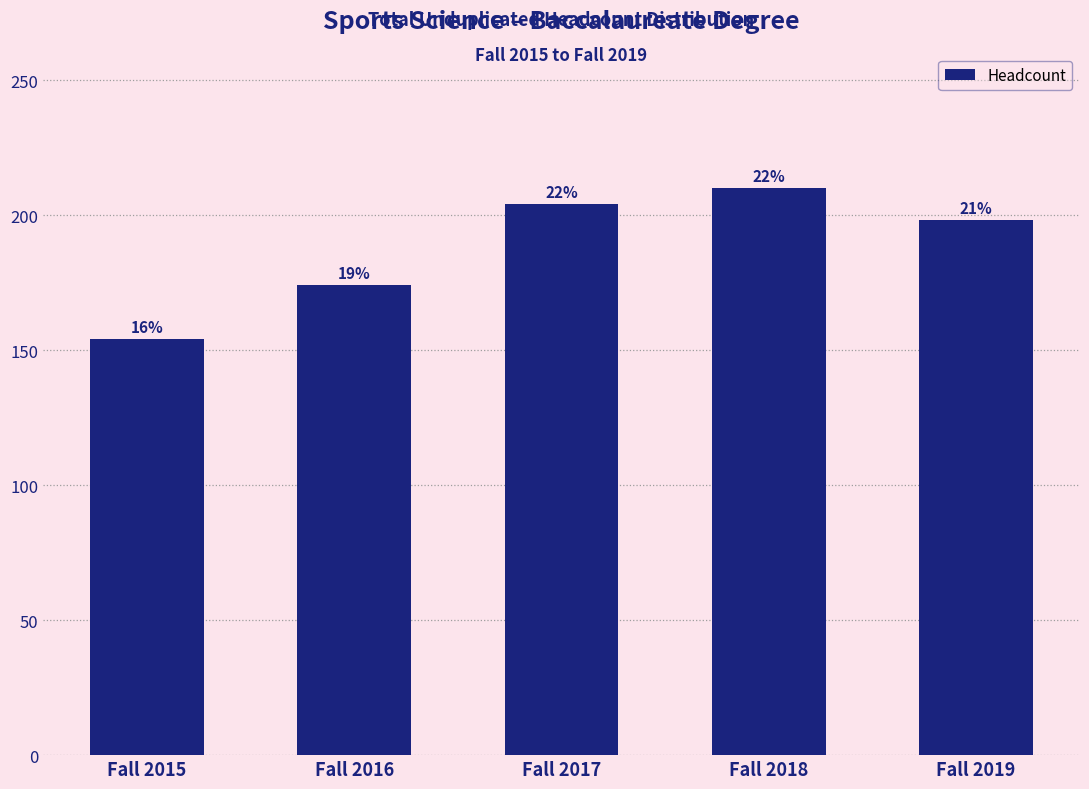

How many bars are there in total?

5